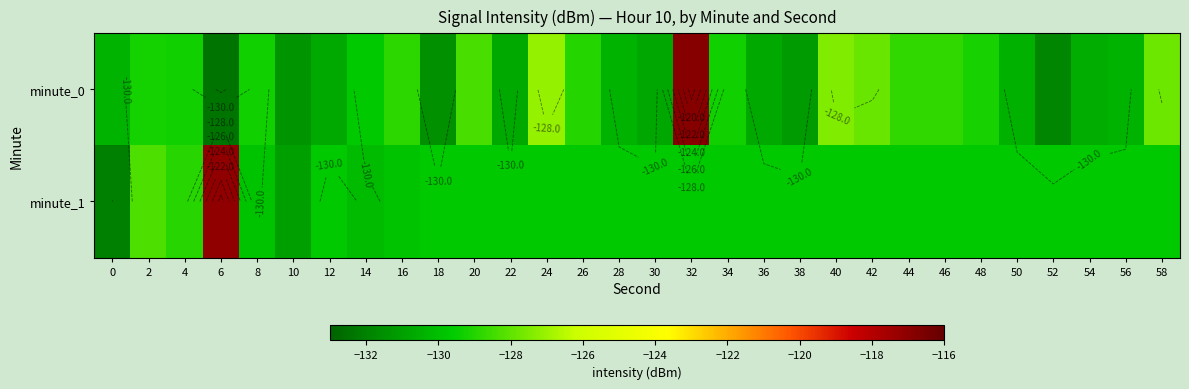

List the series in order of their peak value, lowest first.

minute_1, minute_0